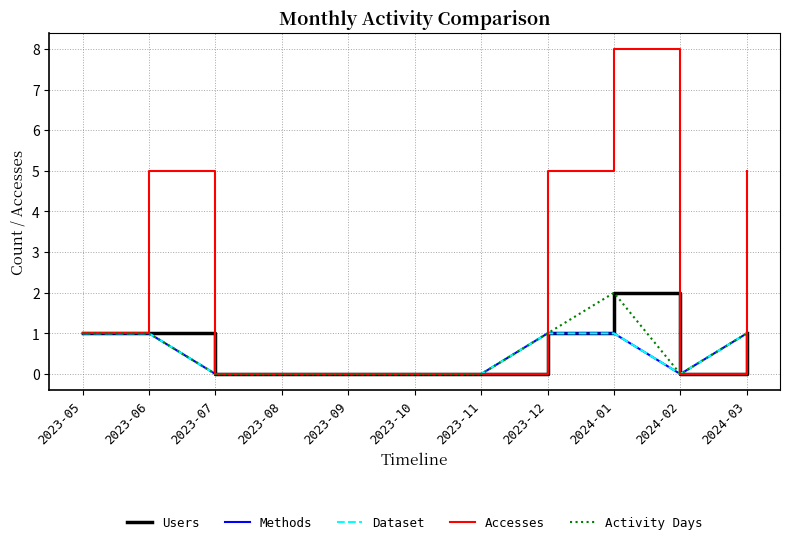

Reading right to left, list all the values displayed in this chart.

Users: 2024-03=1	2024-02=0	2024-01=2	2023-12=1	2023-11=0	2023-10=0	2023-09=0	2023-08=0	2023-07=0	2023-06=1	2023-05=1
Methods: 2024-03=1	2024-02=0	2024-01=1	2023-12=1	2023-11=0	2023-10=0	2023-09=0	2023-08=0	2023-07=0	2023-06=1	2023-05=1
Dataset: 2024-03=1	2024-02=0	2024-01=1	2023-12=1	2023-11=0	2023-10=0	2023-09=0	2023-08=0	2023-07=0	2023-06=1	2023-05=1
Accesses: 2024-03=5	2024-02=0	2024-01=8	2023-12=5	2023-11=0	2023-10=0	2023-09=0	2023-08=0	2023-07=0	2023-06=5	2023-05=1
Activity Days: 2024-03=1	2024-02=0	2024-01=2	2023-12=1	2023-11=0	2023-10=0	2023-09=0	2023-08=0	2023-07=0	2023-06=1	2023-05=1